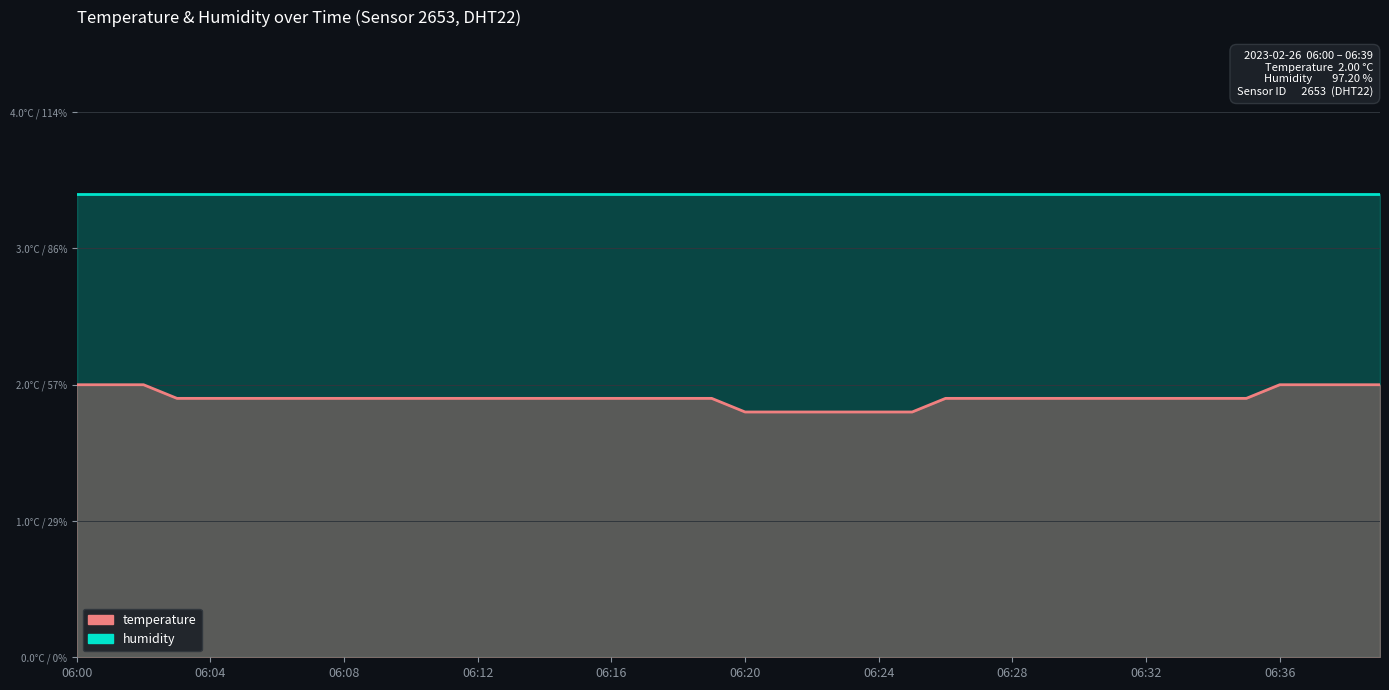

What is the value of the 23rd point from the left?

1.8